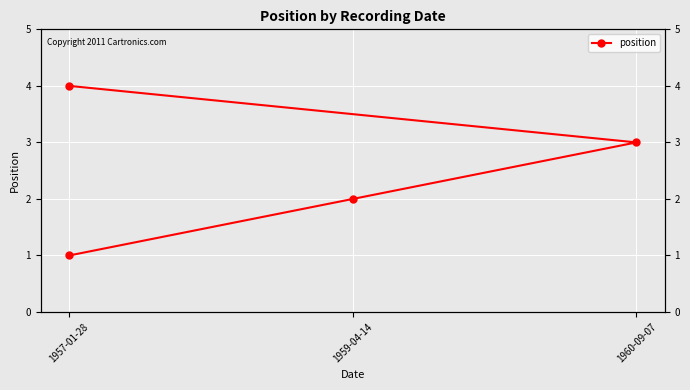

What is the minimum value shown in the chart?

1